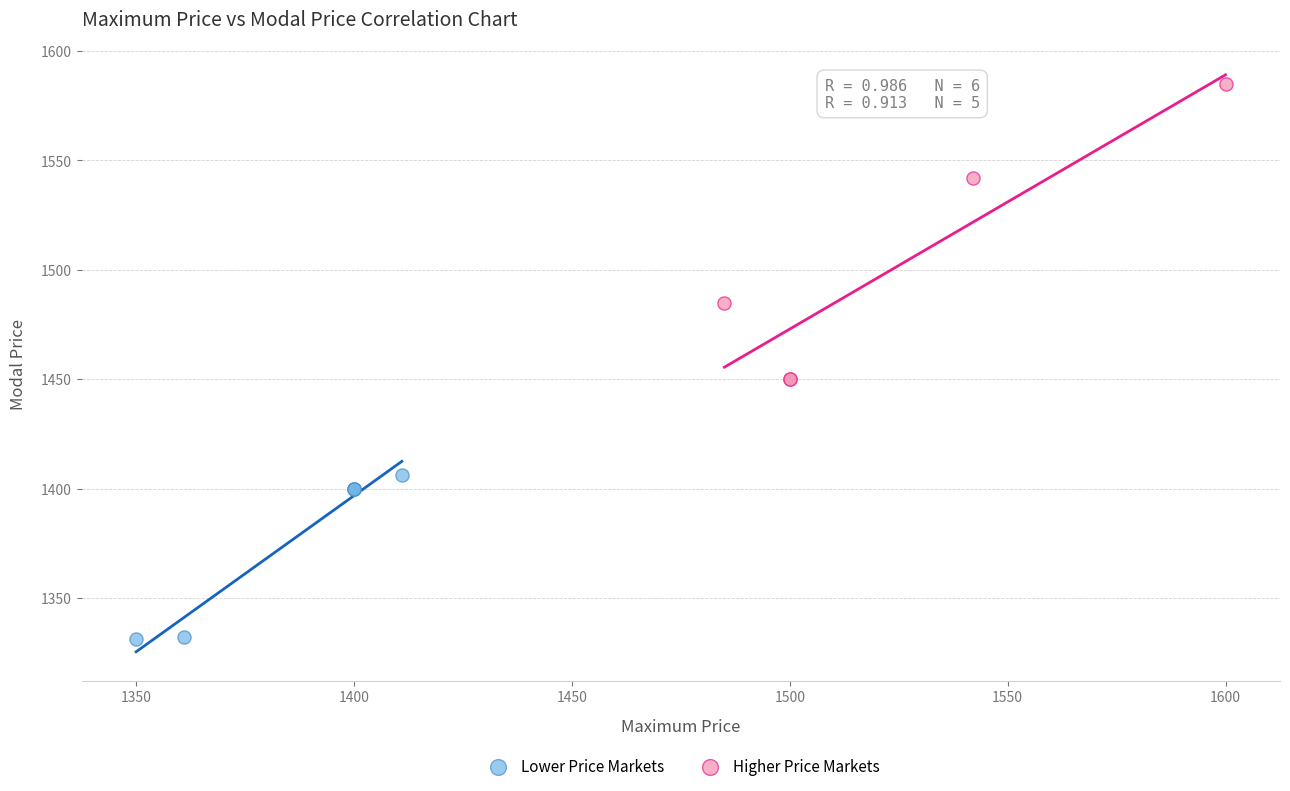

Which series has the widest spread of Y values?

Higher Price Markets